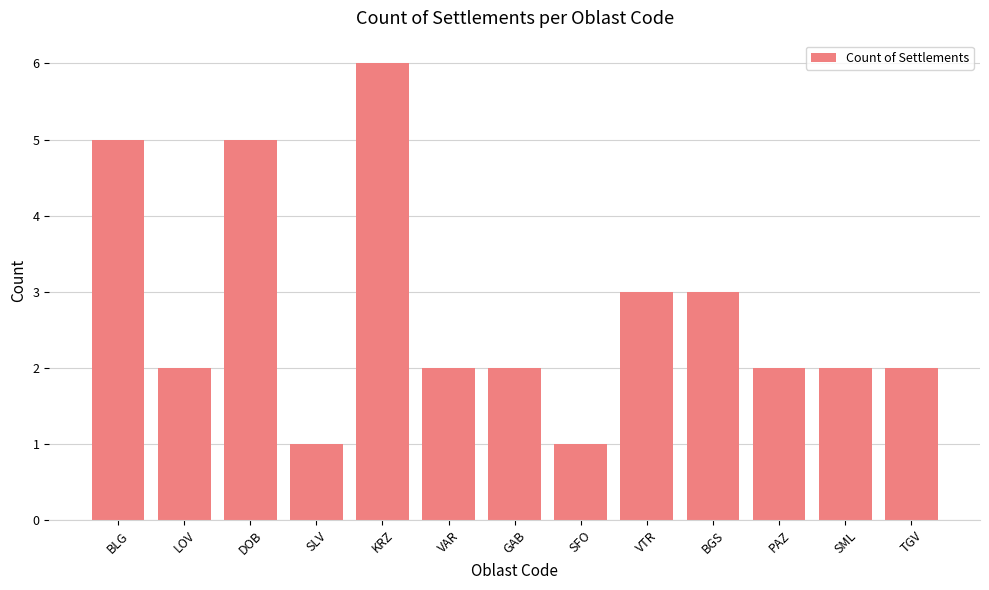

Does the chart contain stacked bars?

No